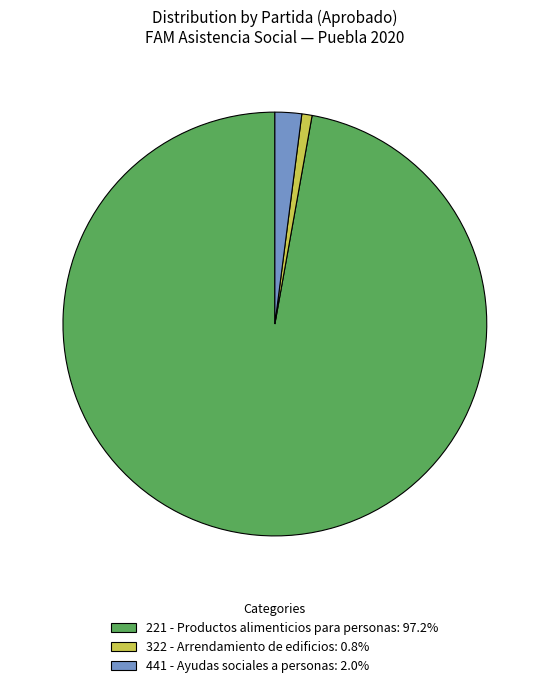

Is the sum of 322 - Arrendamiento de edificios and 221 - Productos alimenticios para personas greater than half?

Yes